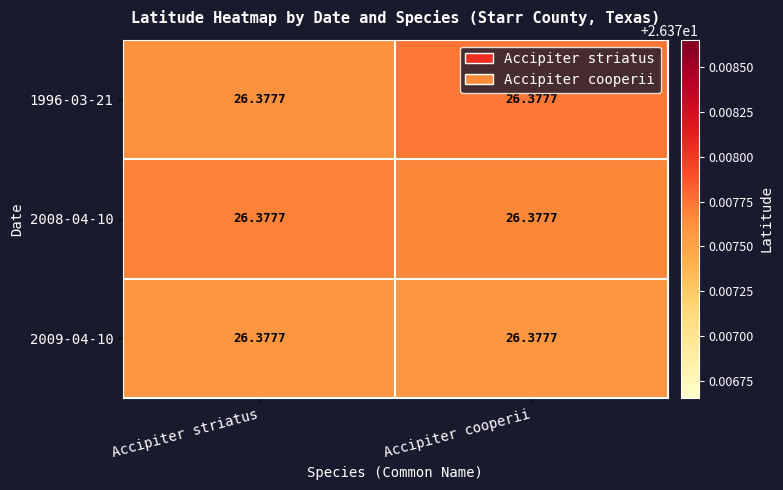

What is the minimum value shown in the chart?

26.4